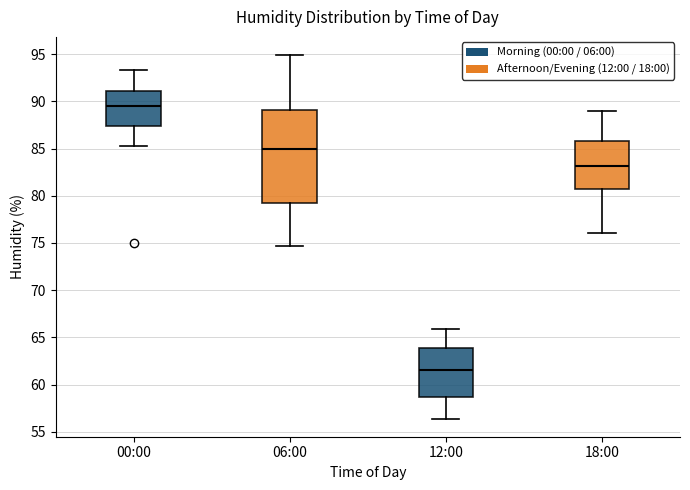

Where does the median line of the box for 06:00 sit on the y-axis? The values are not printed on the chart, so give them approximately, as read against the axis.

85.0